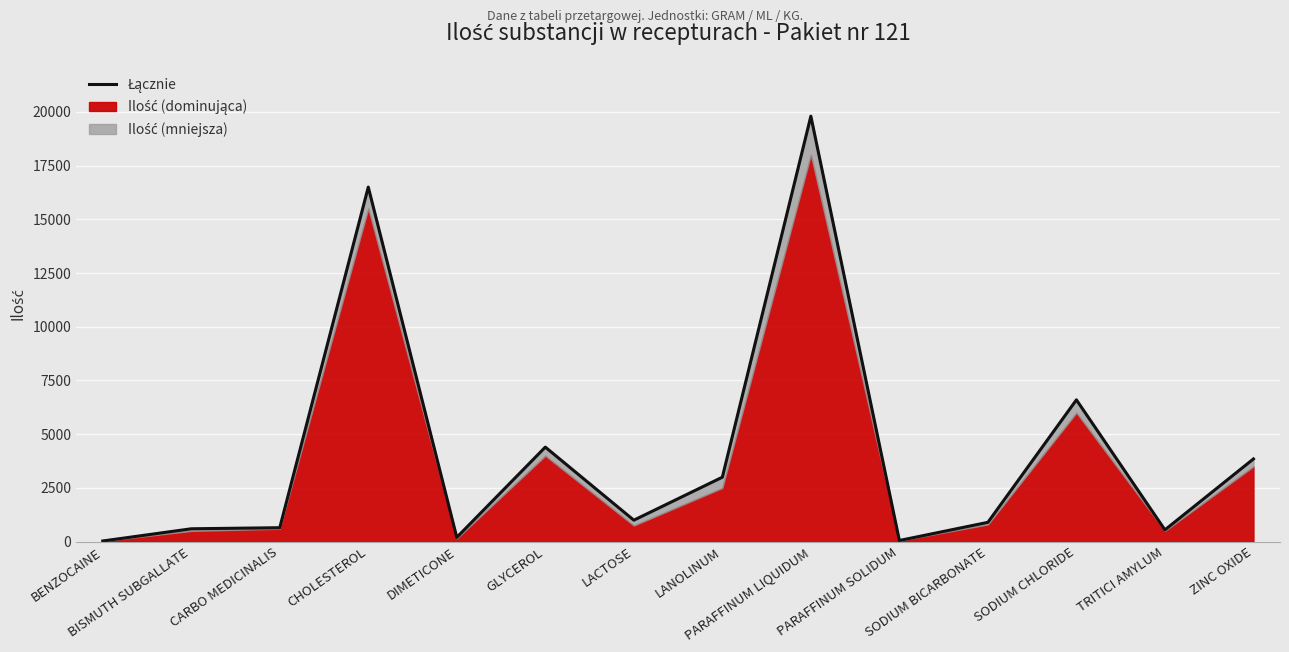

What is the greatest value displayed?

19800